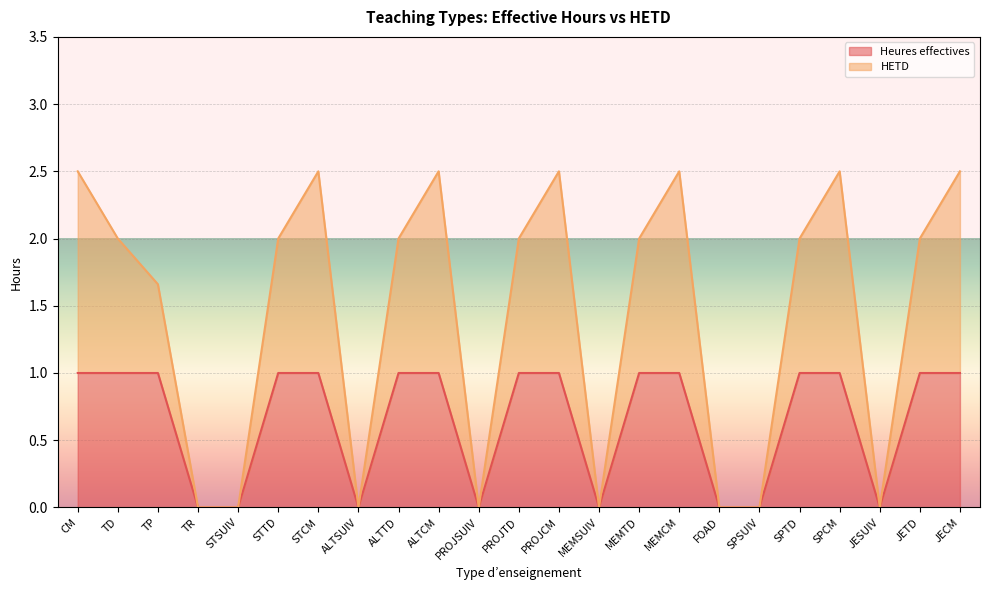

How many HETD values are between 0 and 2?

16